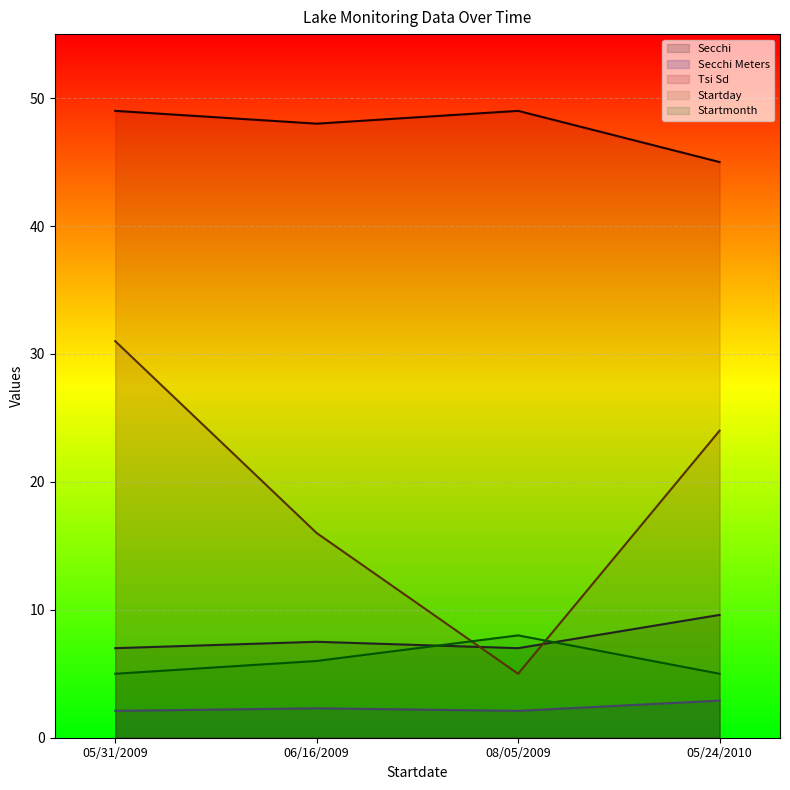

What are all the series names shown in the legend?

Secchi, Secchi Meters, Tsi Sd, Startday, Startmonth